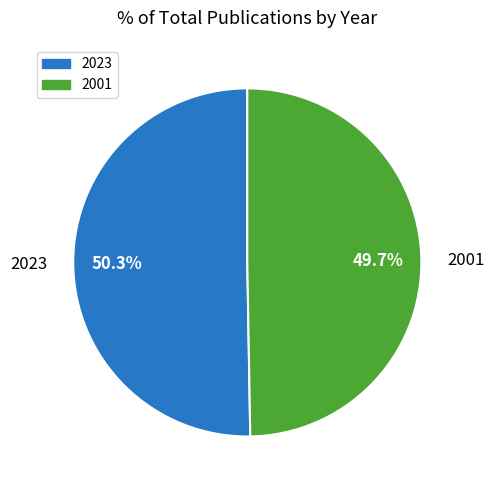

Rank the categories by value from highest to lowest.

2023, 2001